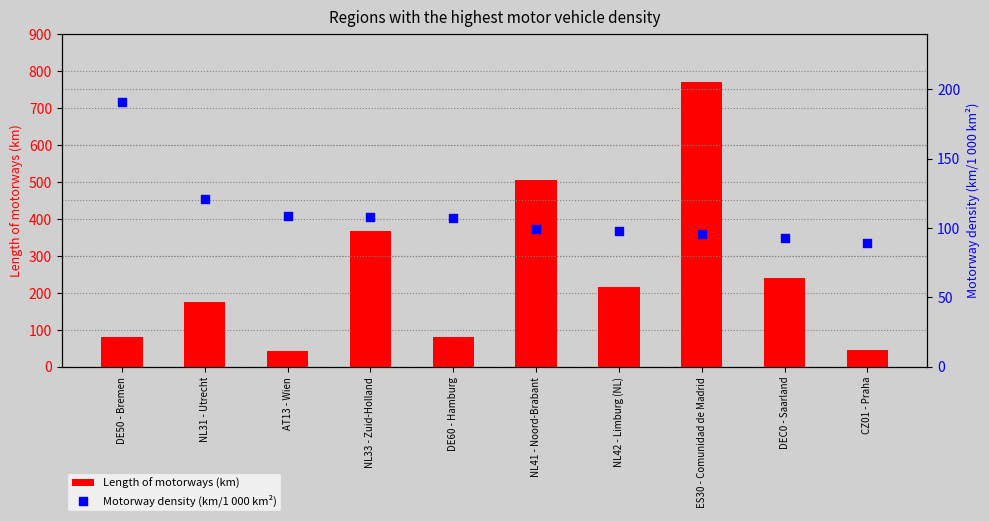

What is the total value across all series at DEC0 - Saarland?

333